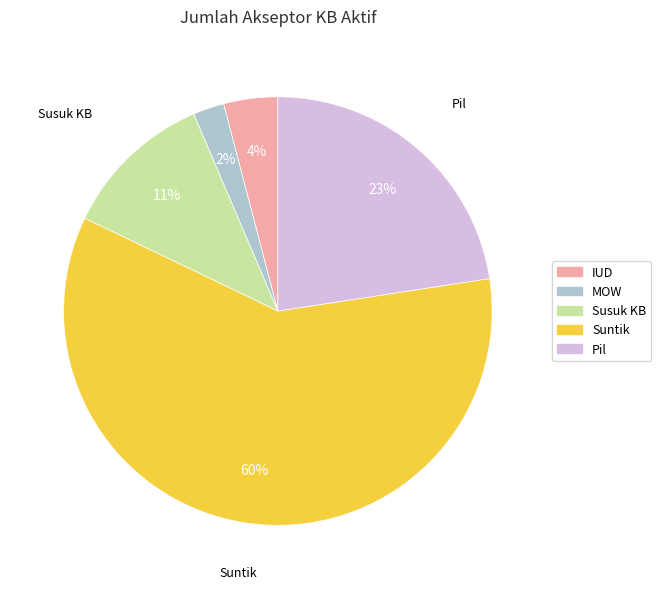

To the nearest percent, what is the combined percentage of MOW and IUD?

6%